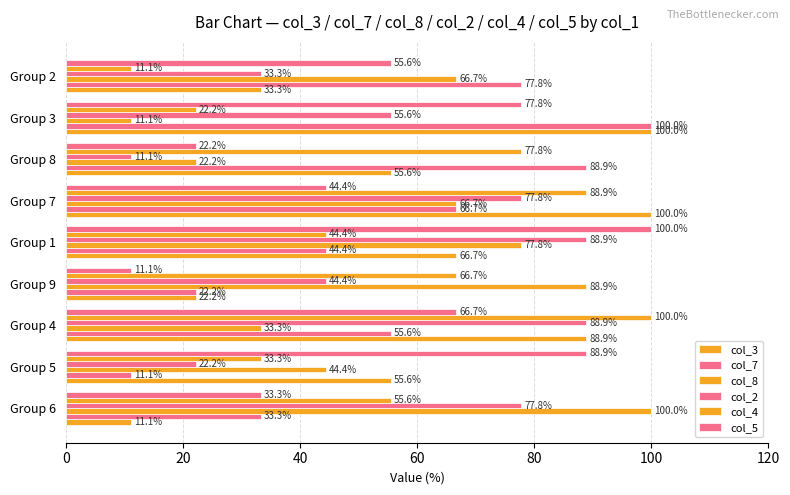

What position from the left is Group 1?

5